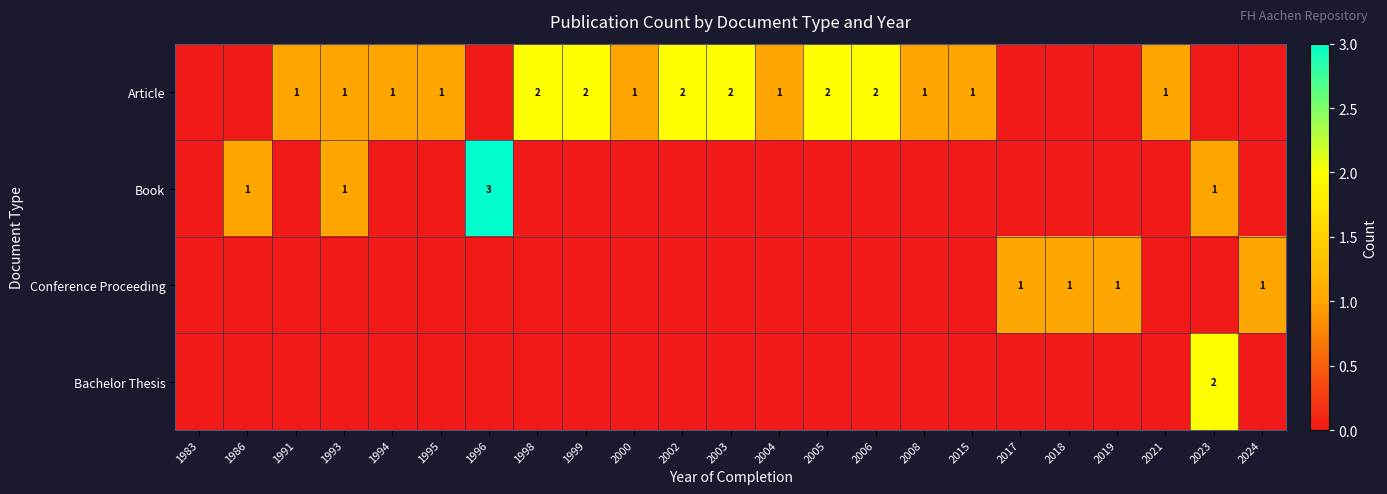

List the labels in order of Article value, largest first.

1998, 1999, 2002, 2003, 2005, 2006, 1991, 1993, 1994, 1995, 2000, 2004, 2008, 2015, 2021, 1983, 1986, 1996, 2017, 2018, 2019, 2023, 2024